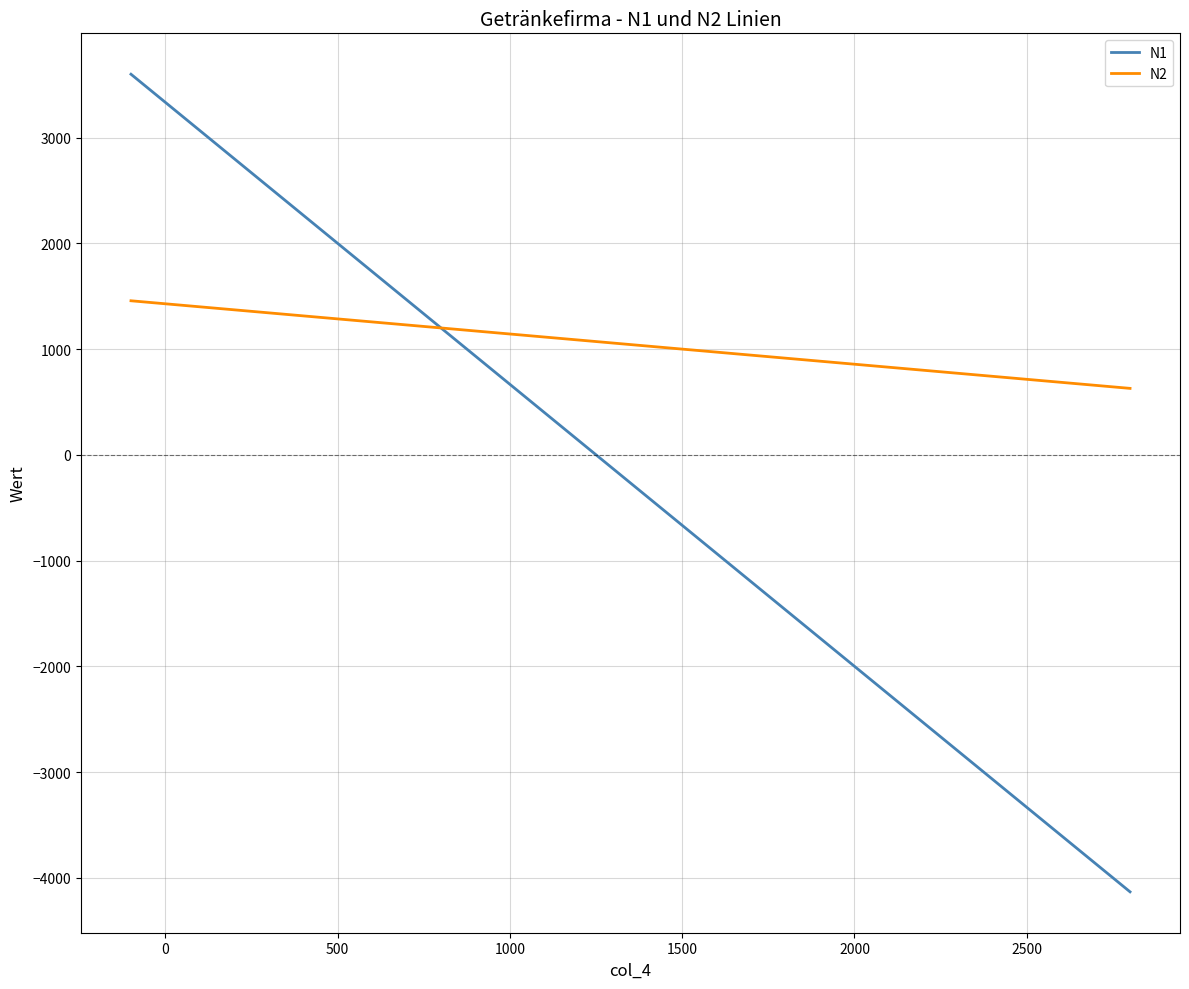

What is the greatest value displayed?

3600.0